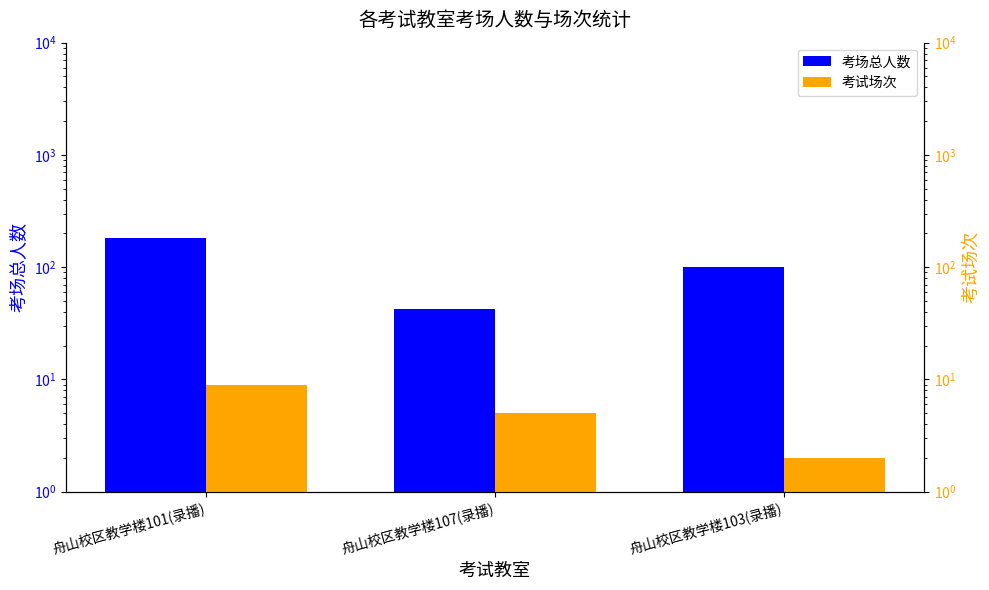

Read the 考场总人数 value at 舟山校区教学楼101(录播), to the nearest 50.

200